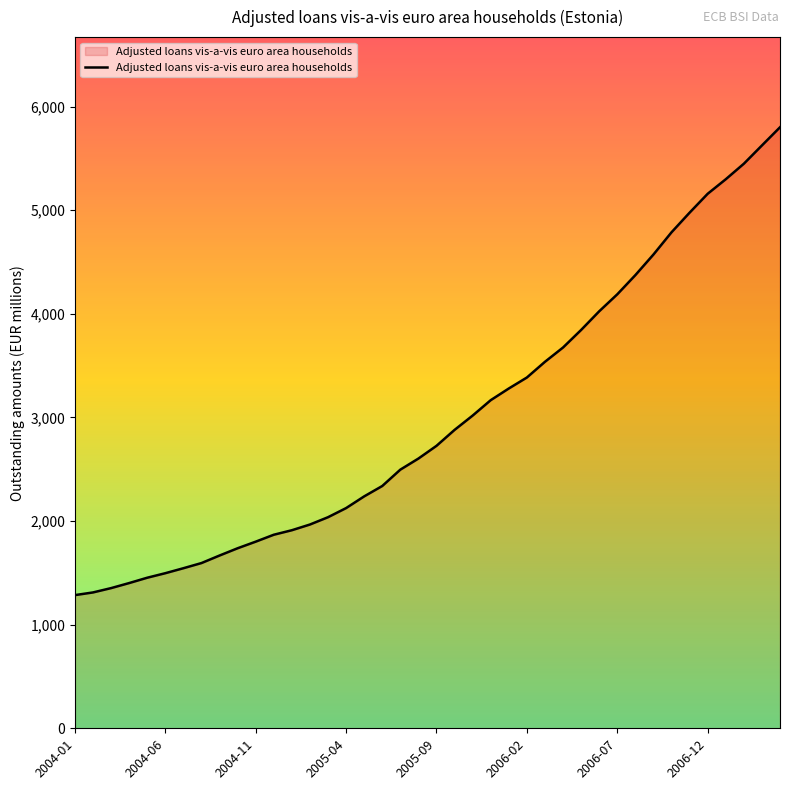

What is the difference between the maximum and minimum values?

4515.5